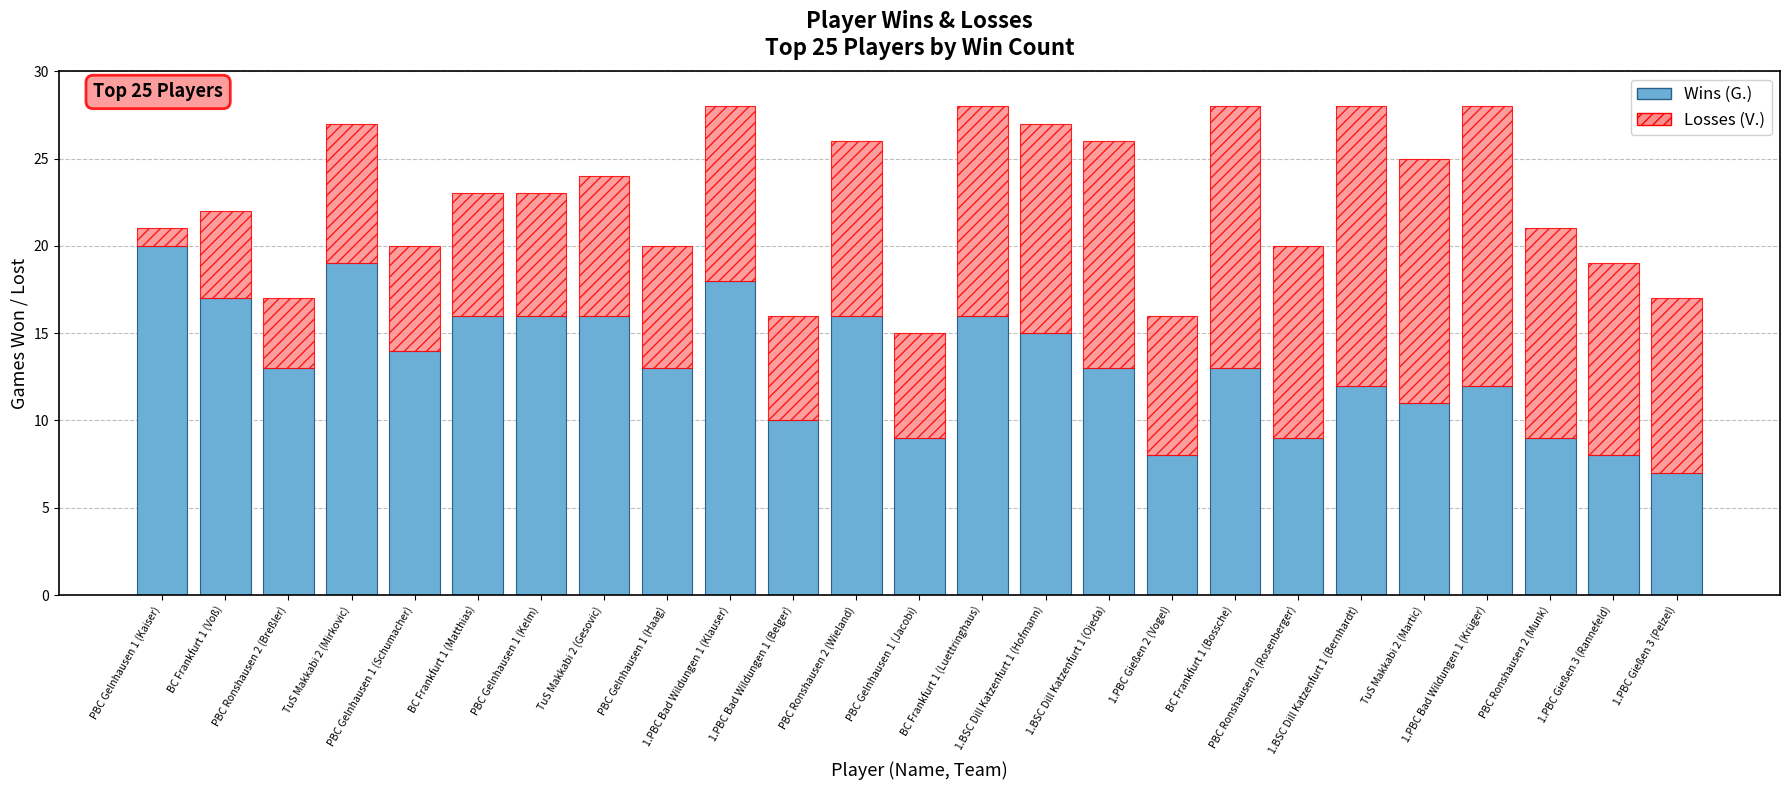

What is the value of the Wins (G.) bar at the 5th from the left?

14